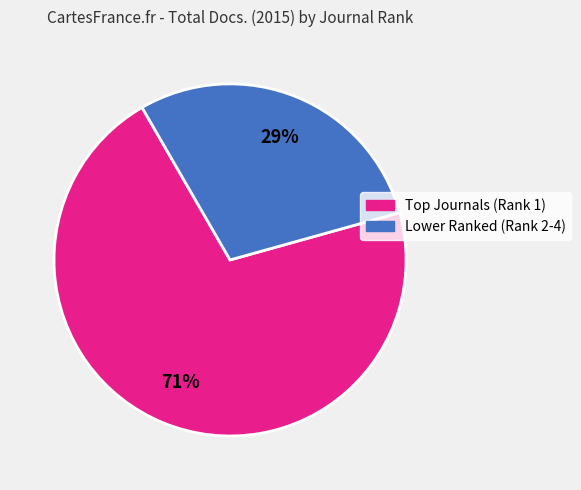

To the nearest percent, what is the average slice percentage?

50%